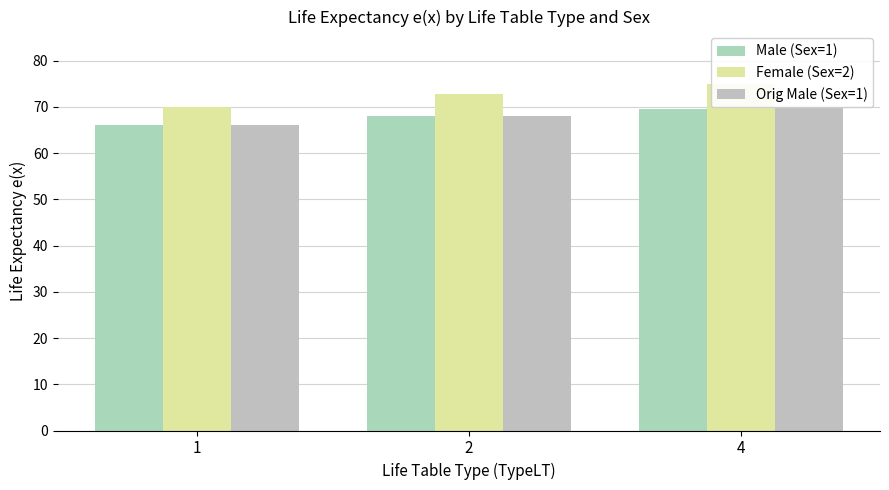

Which series changed the most between 2 and 4?

Female (Sex=2)